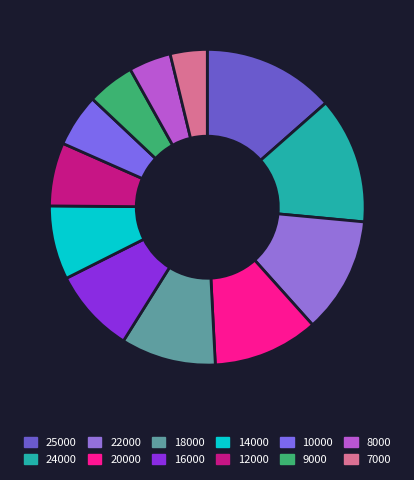

Between 12000 and 8000, which is larger?

12000